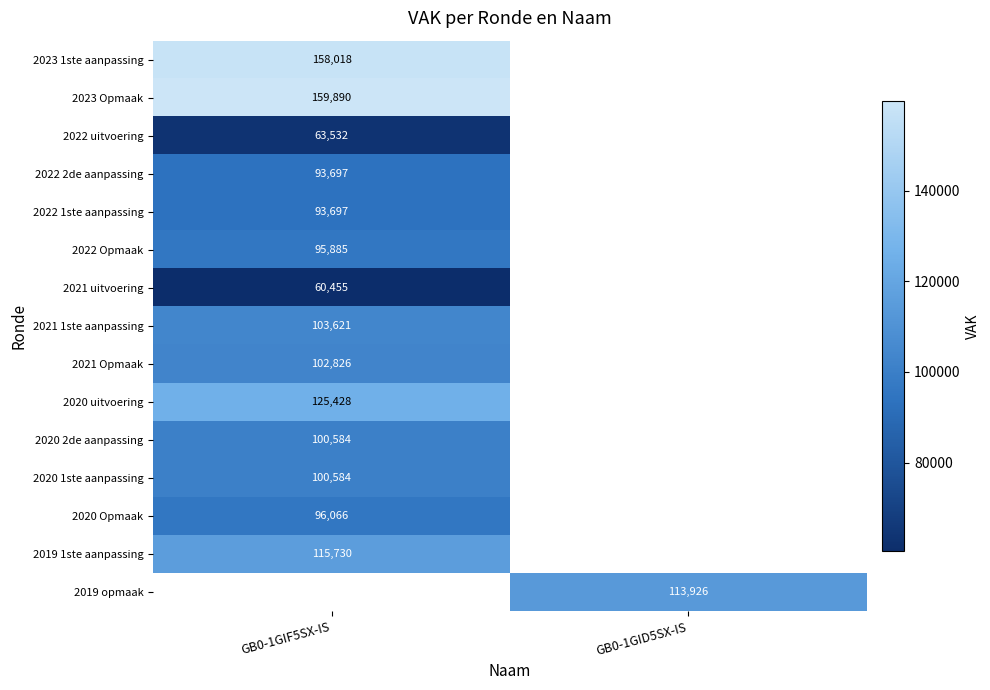

The value of 2019 1ste aanpassing at GB0-1GIF5SX-IS is 115730. True or false?

True